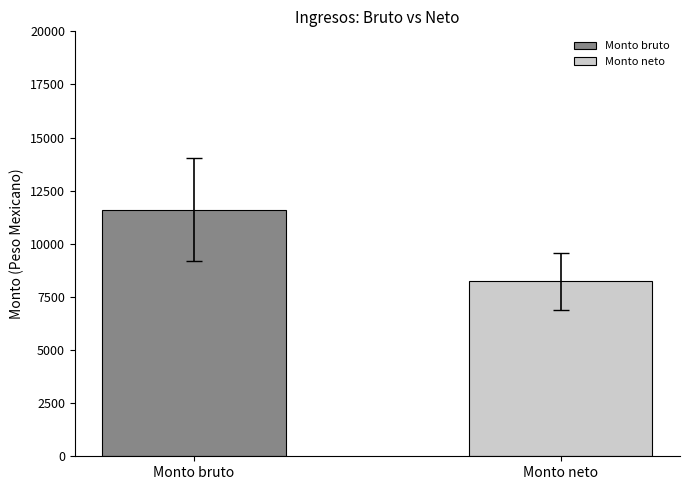

Which series has the largest range (max minus min)?

Monto bruto